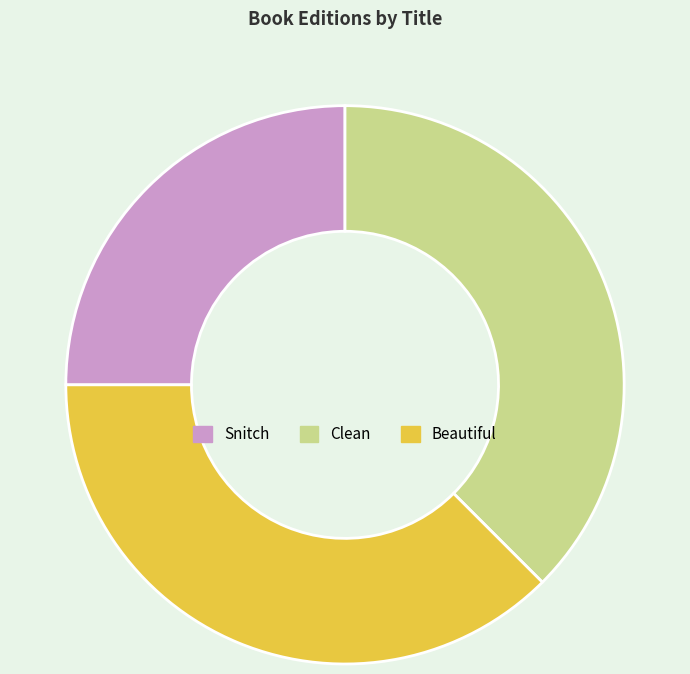

What is the ratio of the value at Beautiful to the value at Clean?

1.0